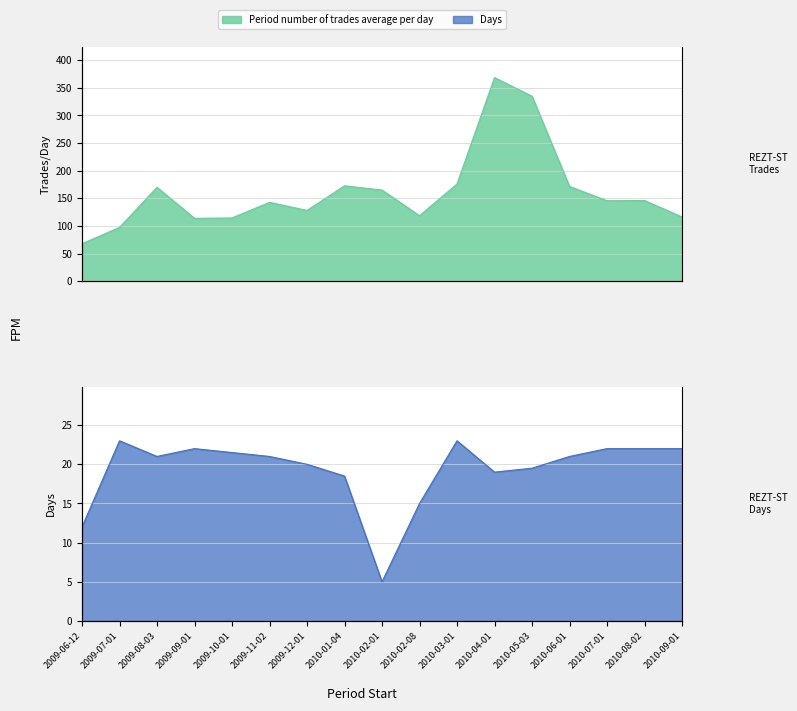

At 2009-06-12, list the series in order from largest to smallest.

Period number of trades average per day, Days